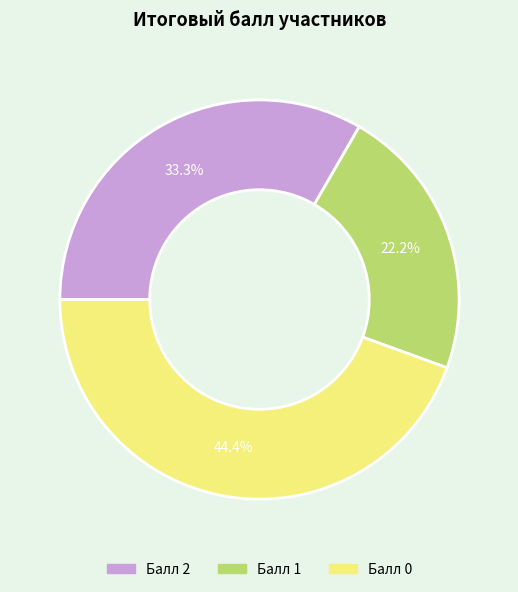

Is Балл 0 the majority of the pie?

No